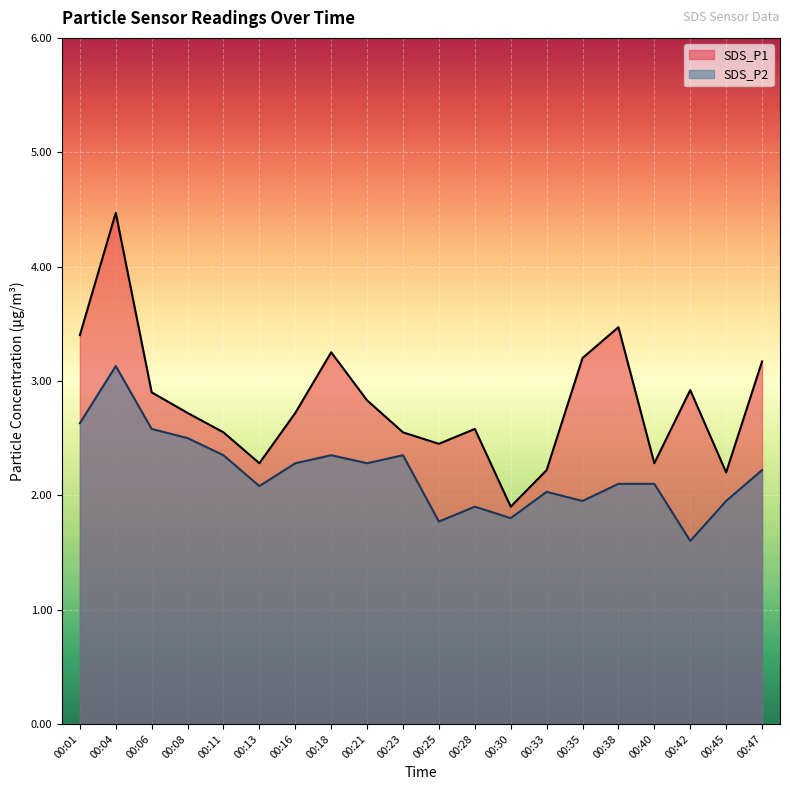

What is the lowest value of the SDS_P1 series?

1.9